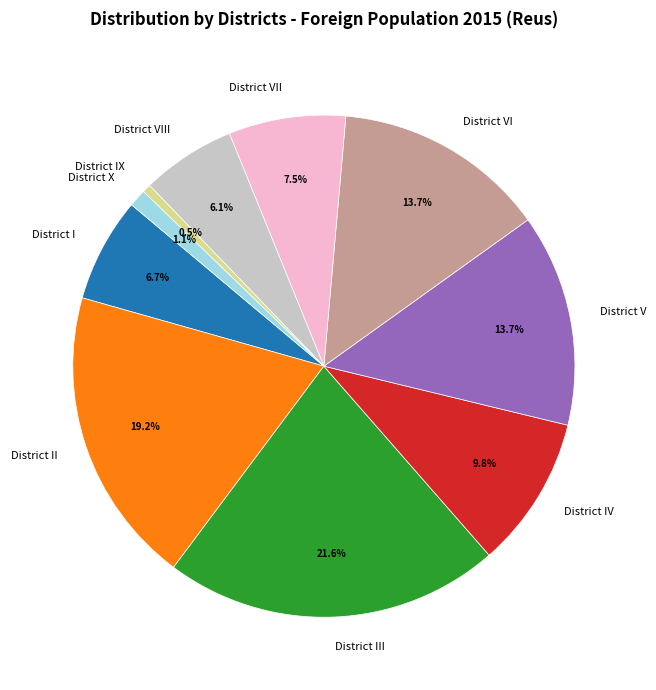

What is the ratio of the value at District I to the value at District VI?

0.5